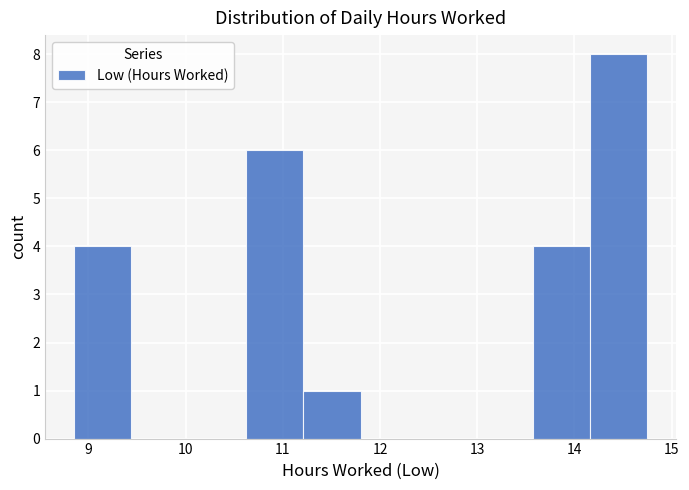

How tall is the bar that spans 11.21 to 11.80 on the x-axis? Neither the bar edges nor the heights are printed on the chart, so give them approximately, as read against the axes.

1